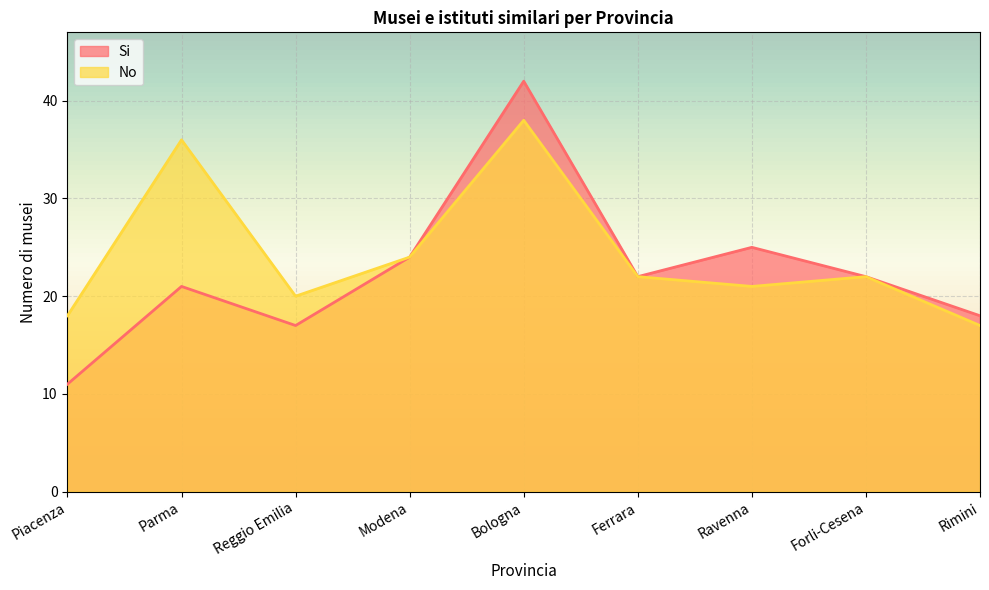

What is the sum of the Si values at Forli-Cesena and Ferrara?

44